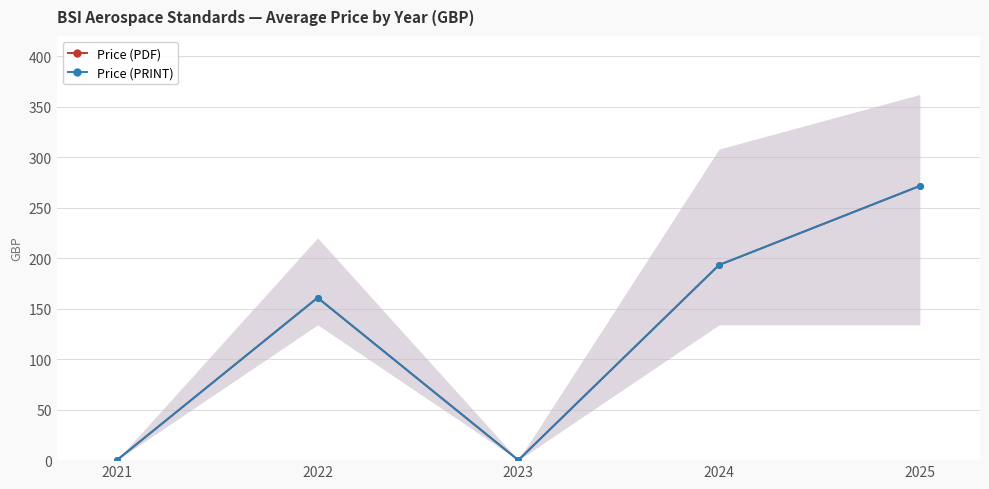

True or false: Price (PDF) has a value of 111.9 at 2023.

False